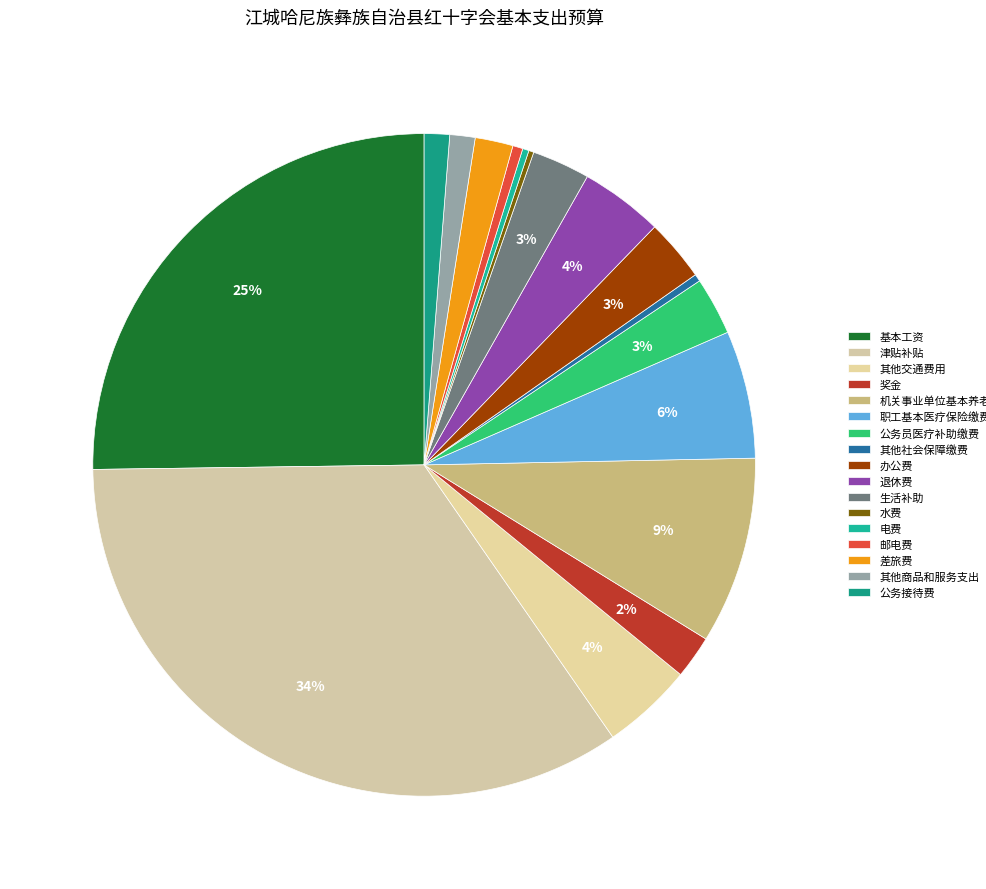

Is there any slice that represents more than half of the pie?

No